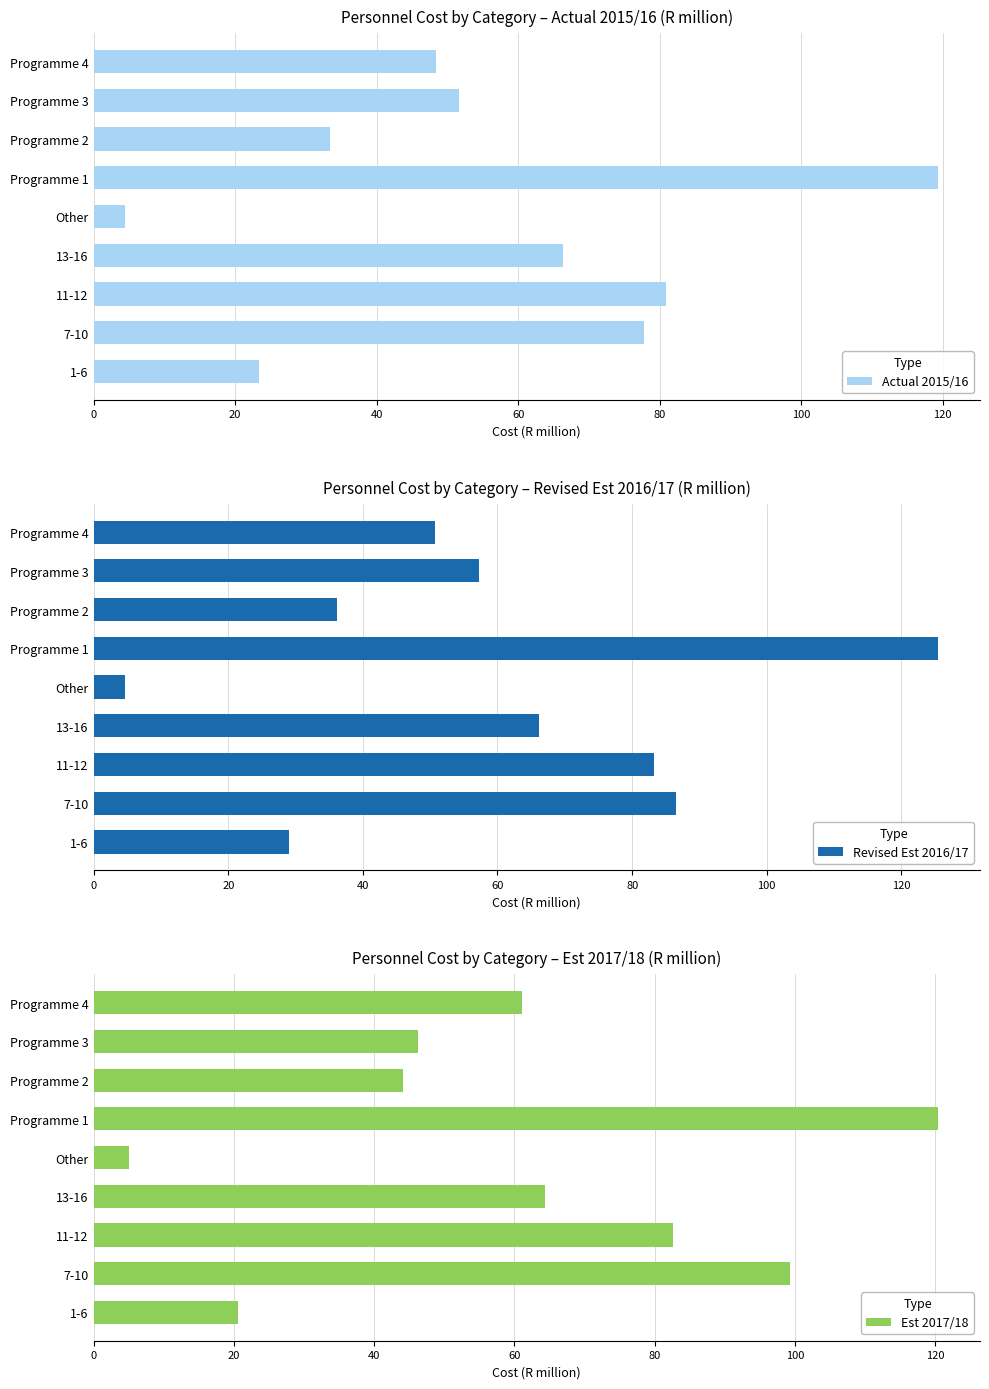

The value of Actual 2015/16 at Programme 1 is 119.3. True or false?

True